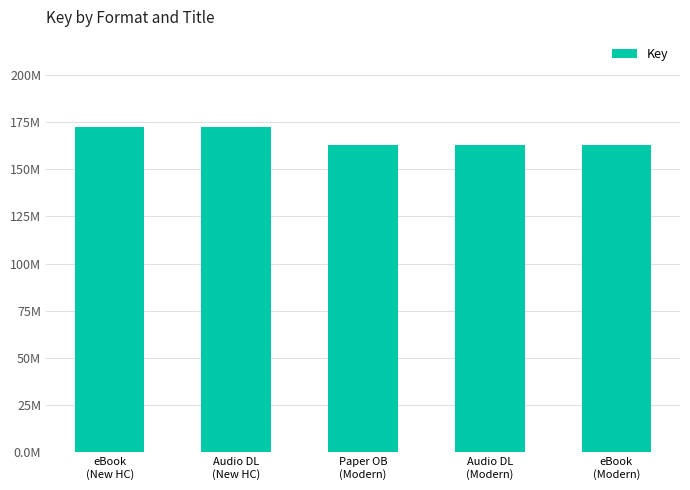

What is the label of the 3rd bar from the left?

Paper OB
(Modern)